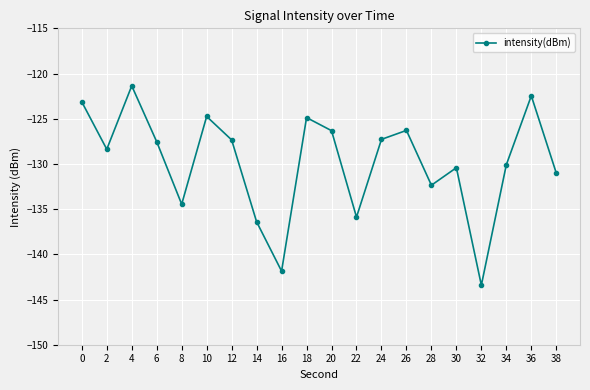

Does the chart display data point markers on the line(s)?

Yes